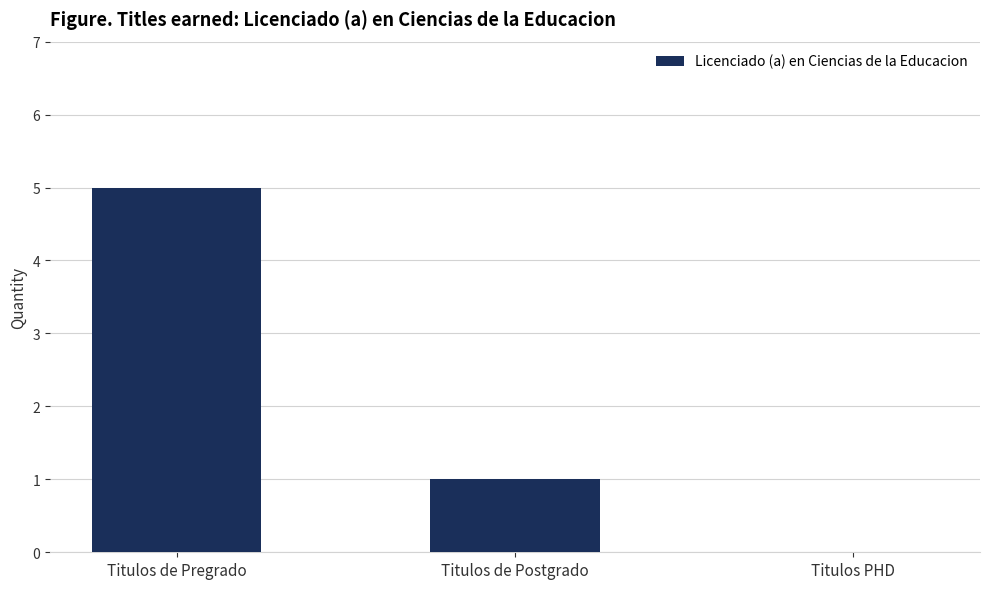

Are the bars horizontal?

No